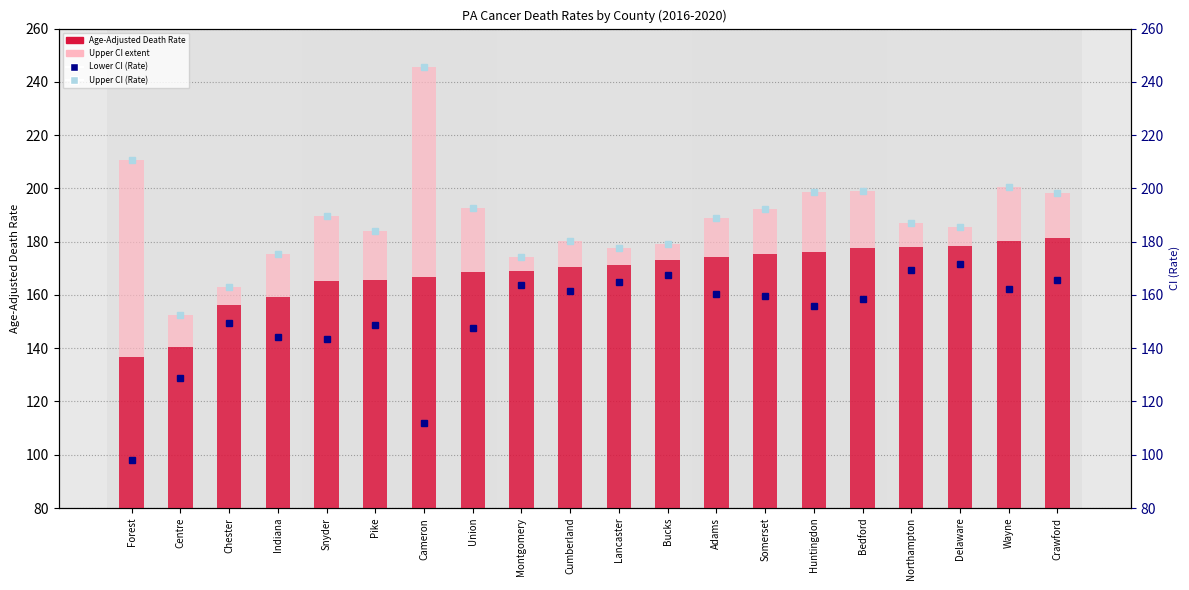

What is the total value across all series at Centre?

434.0